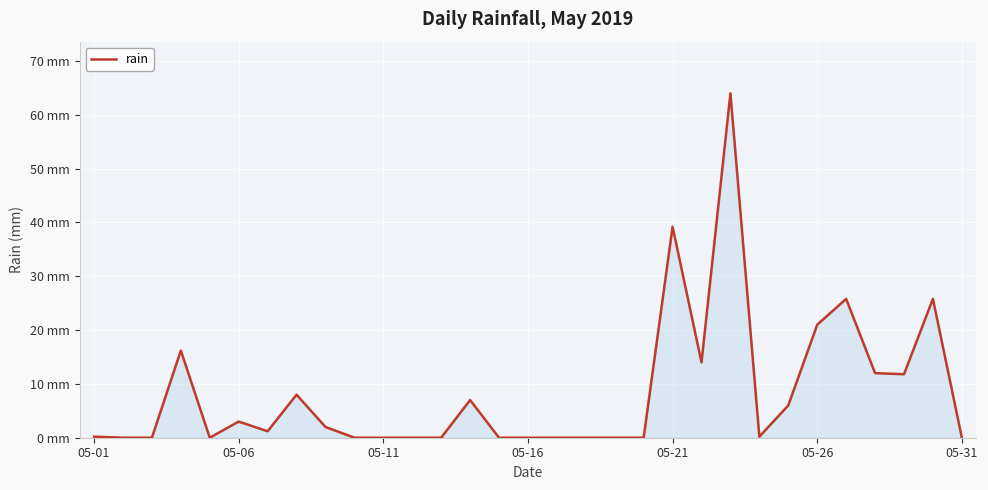

What is the difference between the maximum and minimum values?

64.0